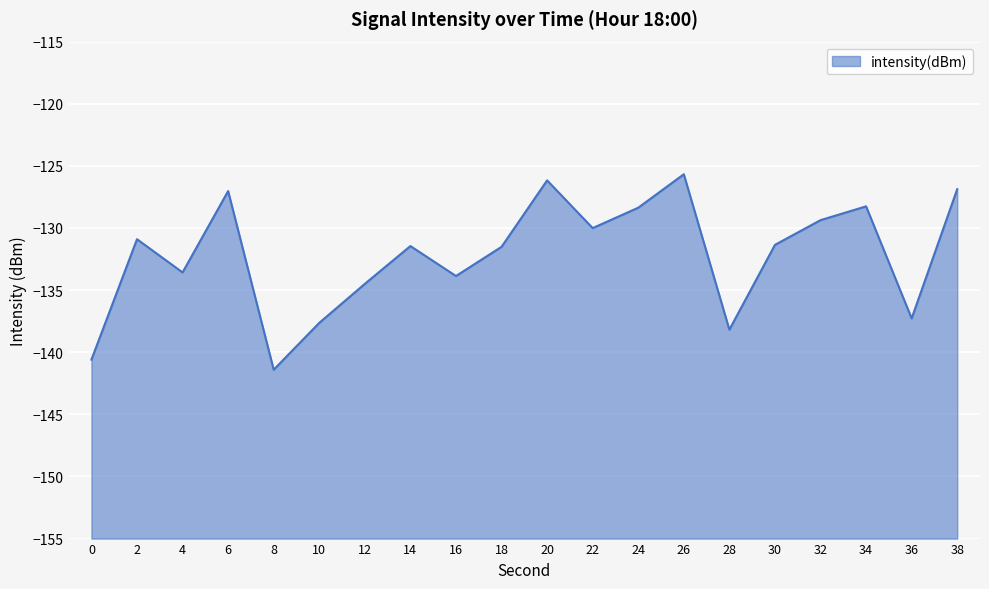

At which category does the chart reach its minimum across all series?

8